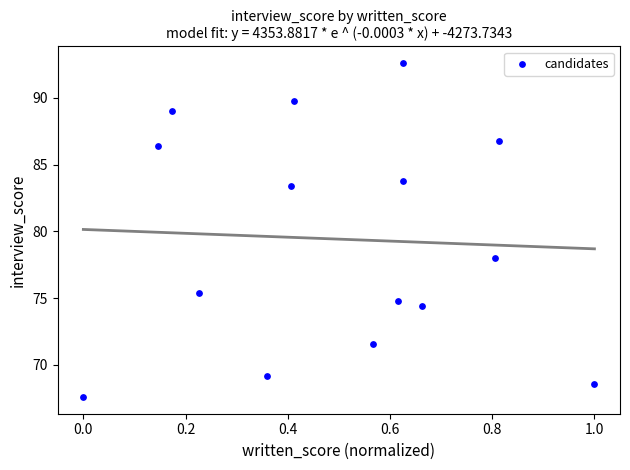

What Y value in the scatter plot is closest to 80?

78.0